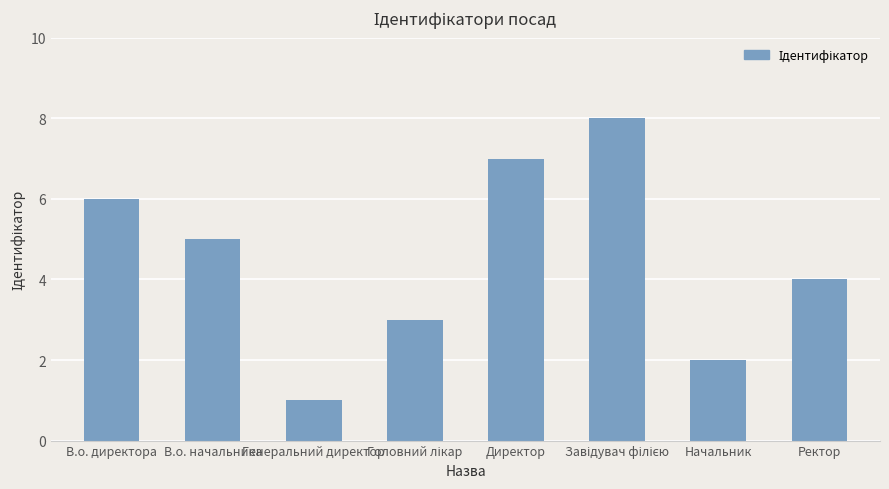

Which label corresponds to the smallest value in the chart?

Генеральний директор